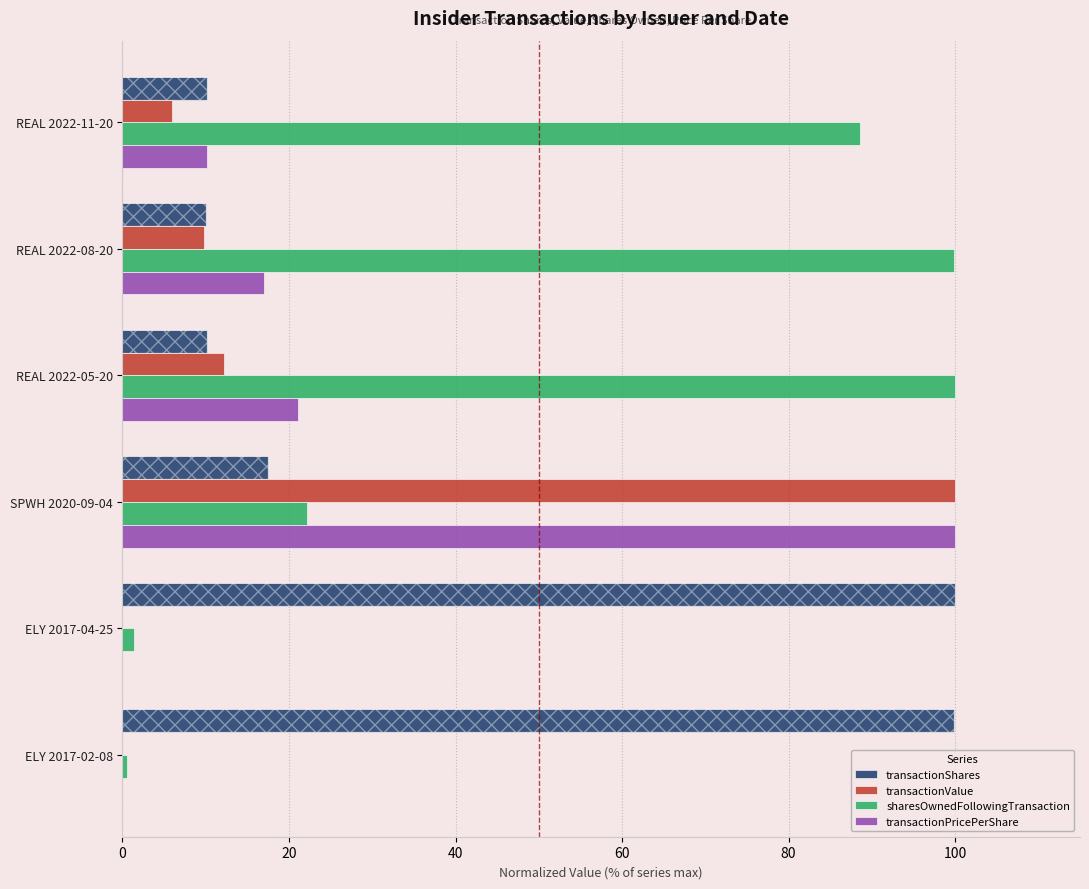

Is it true that transactionValue equals 5.9 at 0?

True